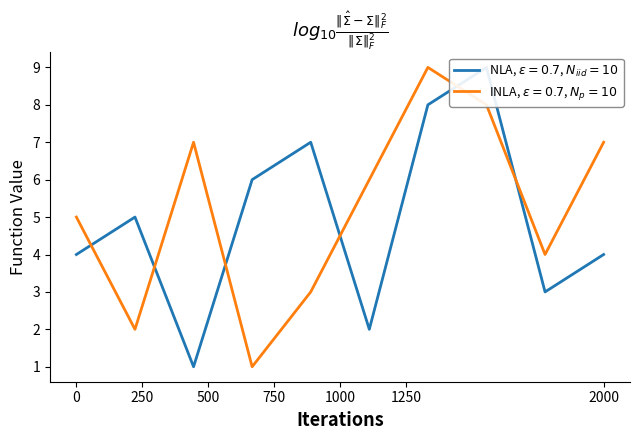

What is the difference between the maximum and minimum values in the col_2 series?

8